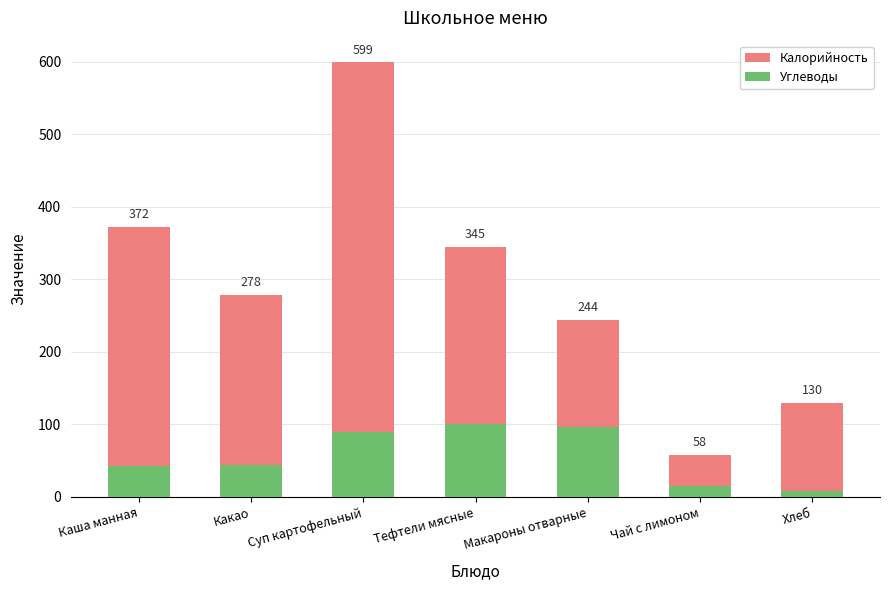

What is the sum of all Калорийность values?

2026.0